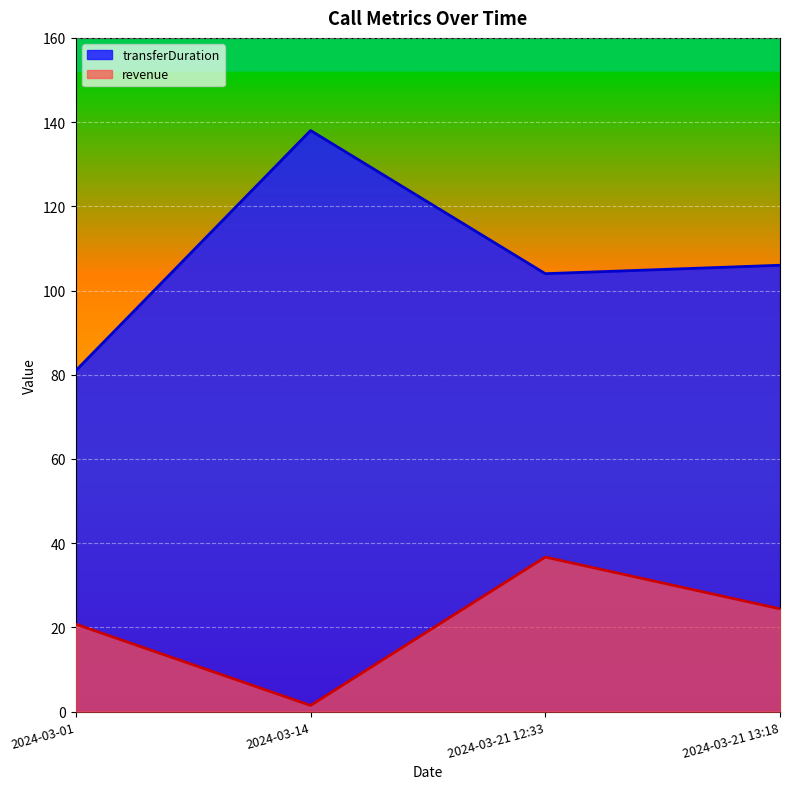

What is the value of the transferDuration point at the 2nd from the left?

138.0